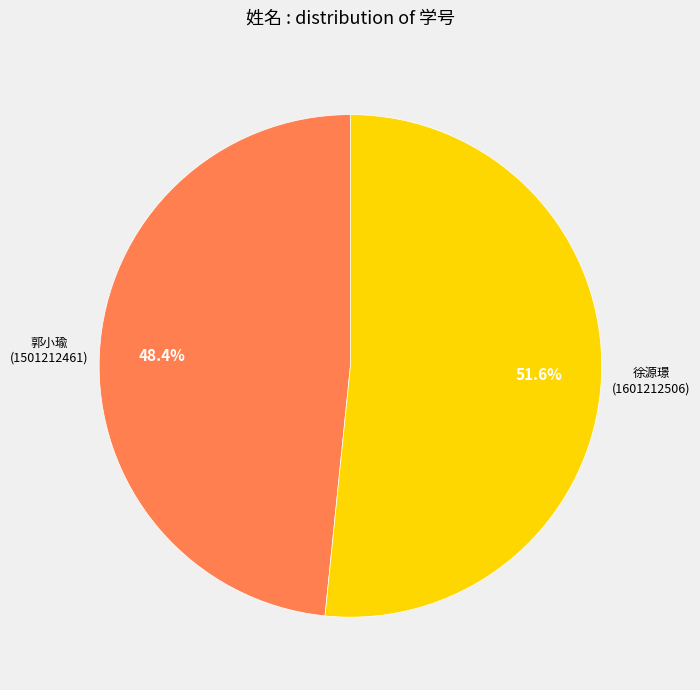

What percentage do 徐源璟 and 郭小瑜 together represent?

100.0%